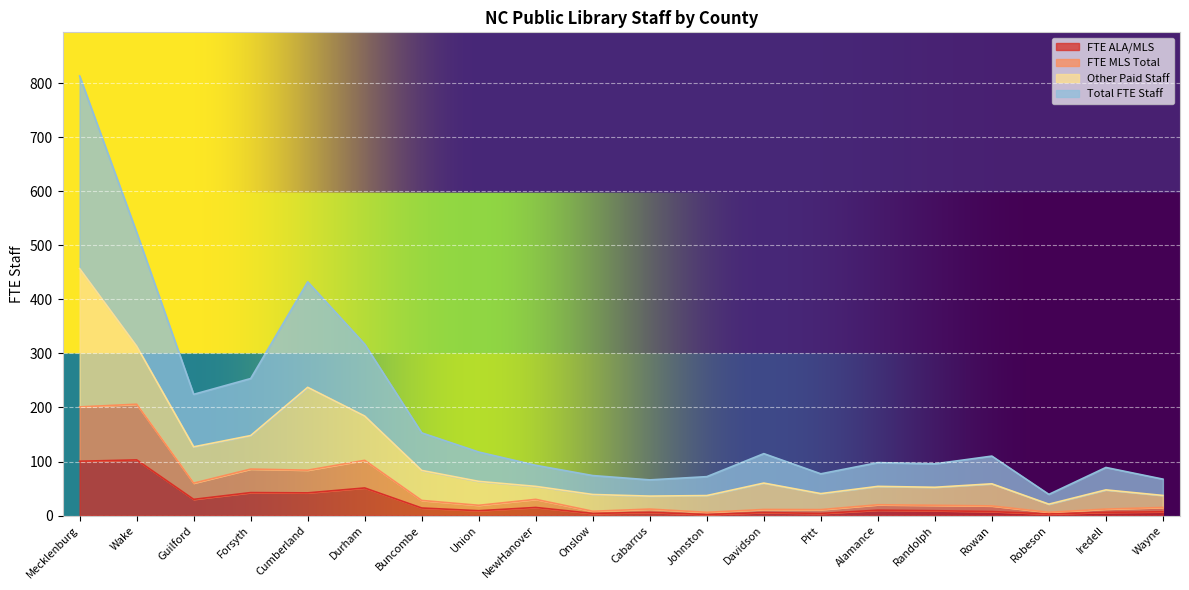

True or false: Total FTE Staff has more than 0 points higher than both neighbors.

True